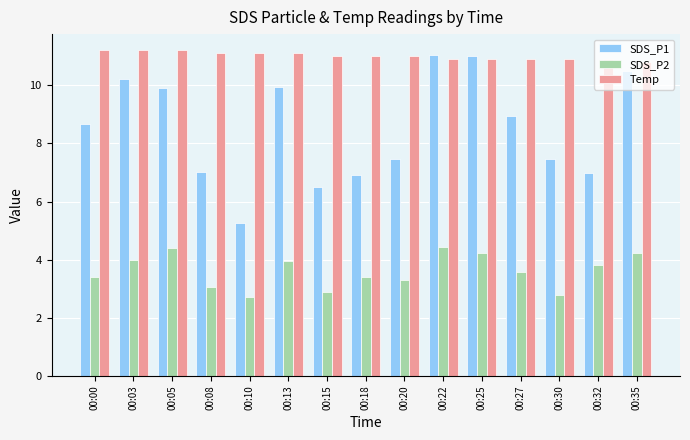

How many bars are there in each group?

3